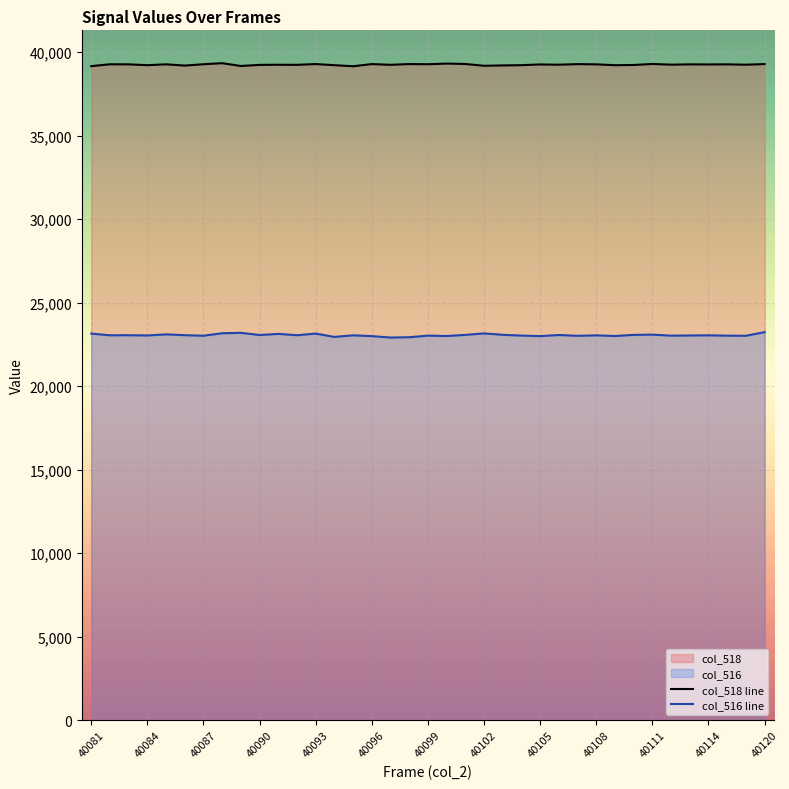

What is the minimum value shown in the chart?

22914